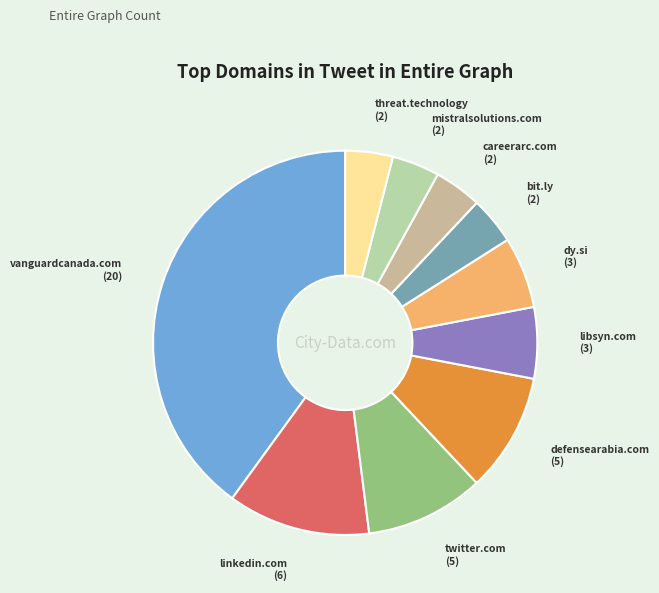

How many segments does this pie chart have?

10